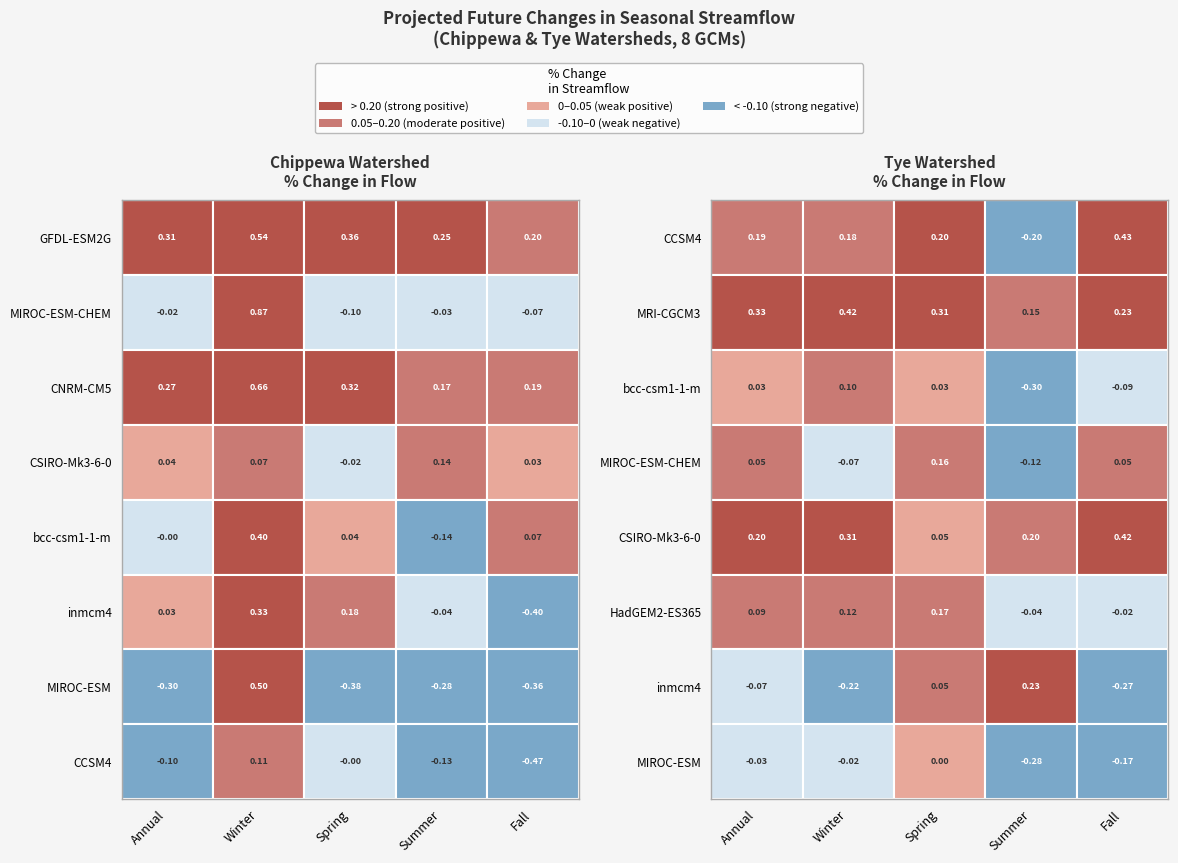

What is the maximum value for GFDL-ESM2G?

0.5